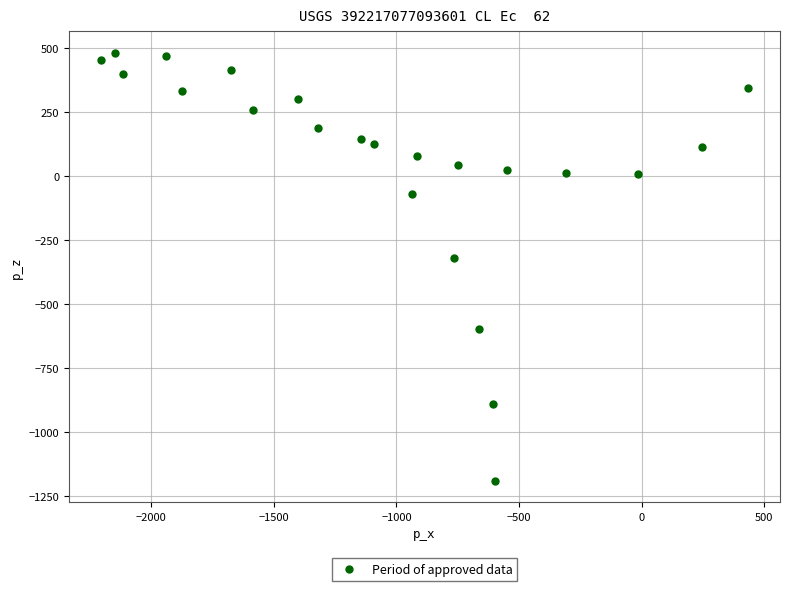

What is the range of Y values (max minus min)?

1671.5